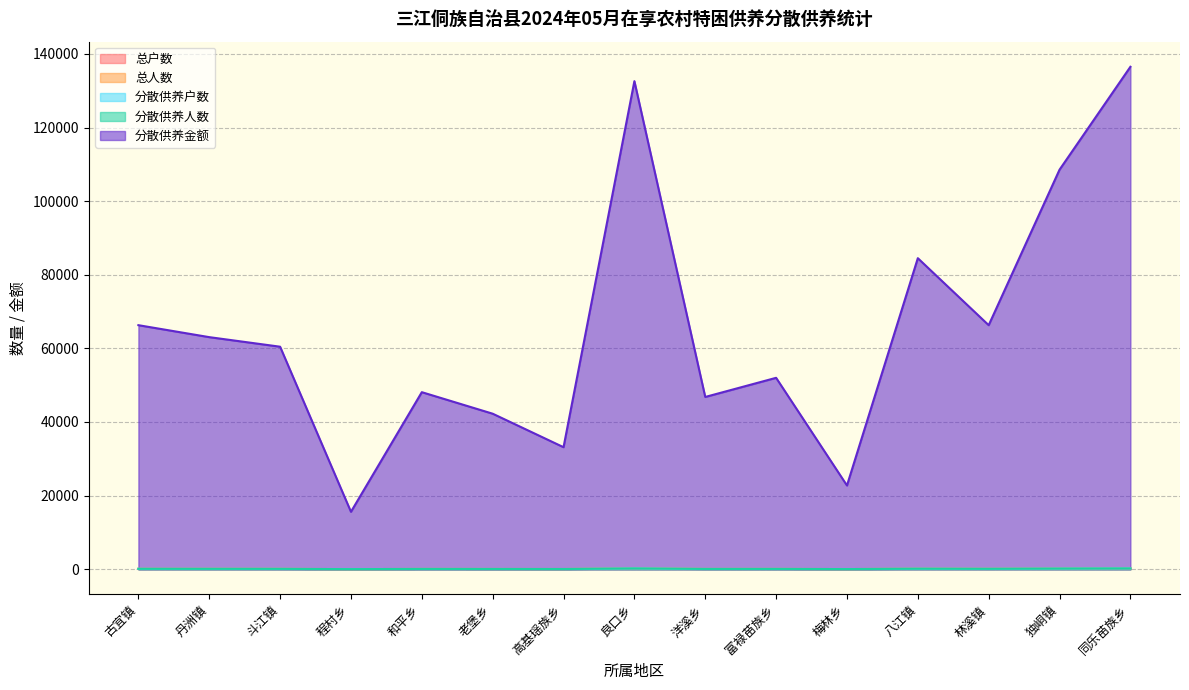

What is the value of the 分散供养金额 point at the 15th from the left?

136500